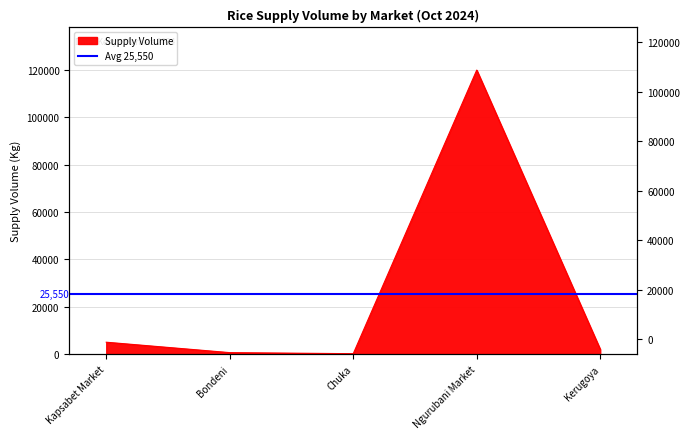

What is the sum of the values at Kapsabet Market and Bondeni?

5600